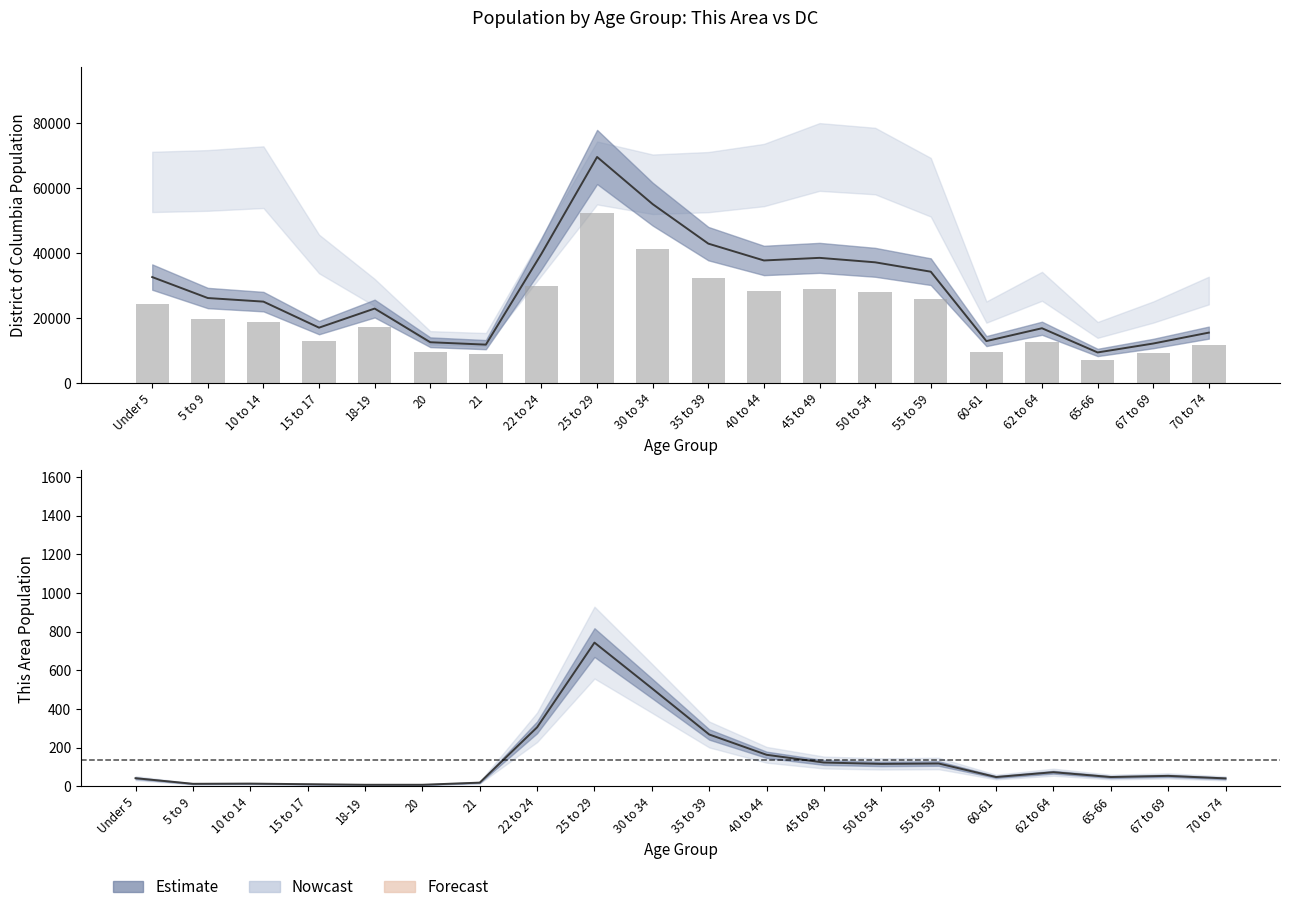

How many values in the This Area (center) series are below 54?

10